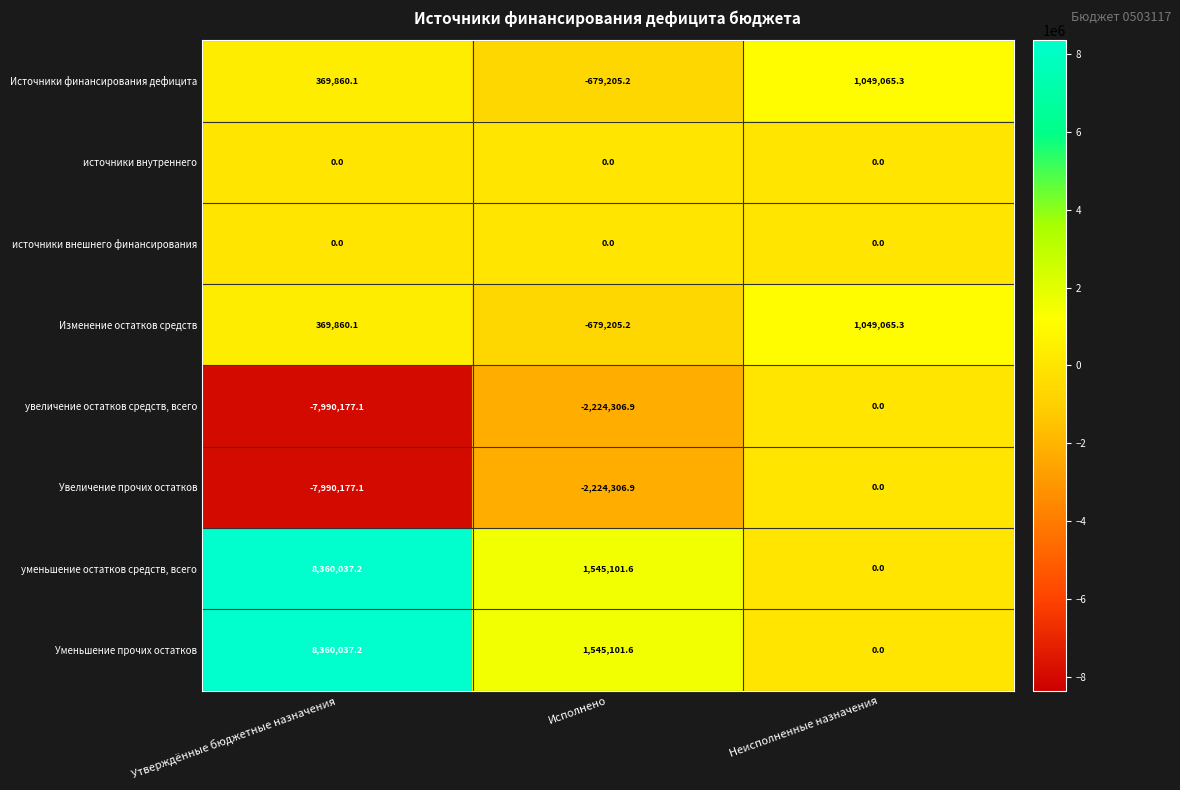

At which category is the sum across all series the highest?

Неисполненные назначения